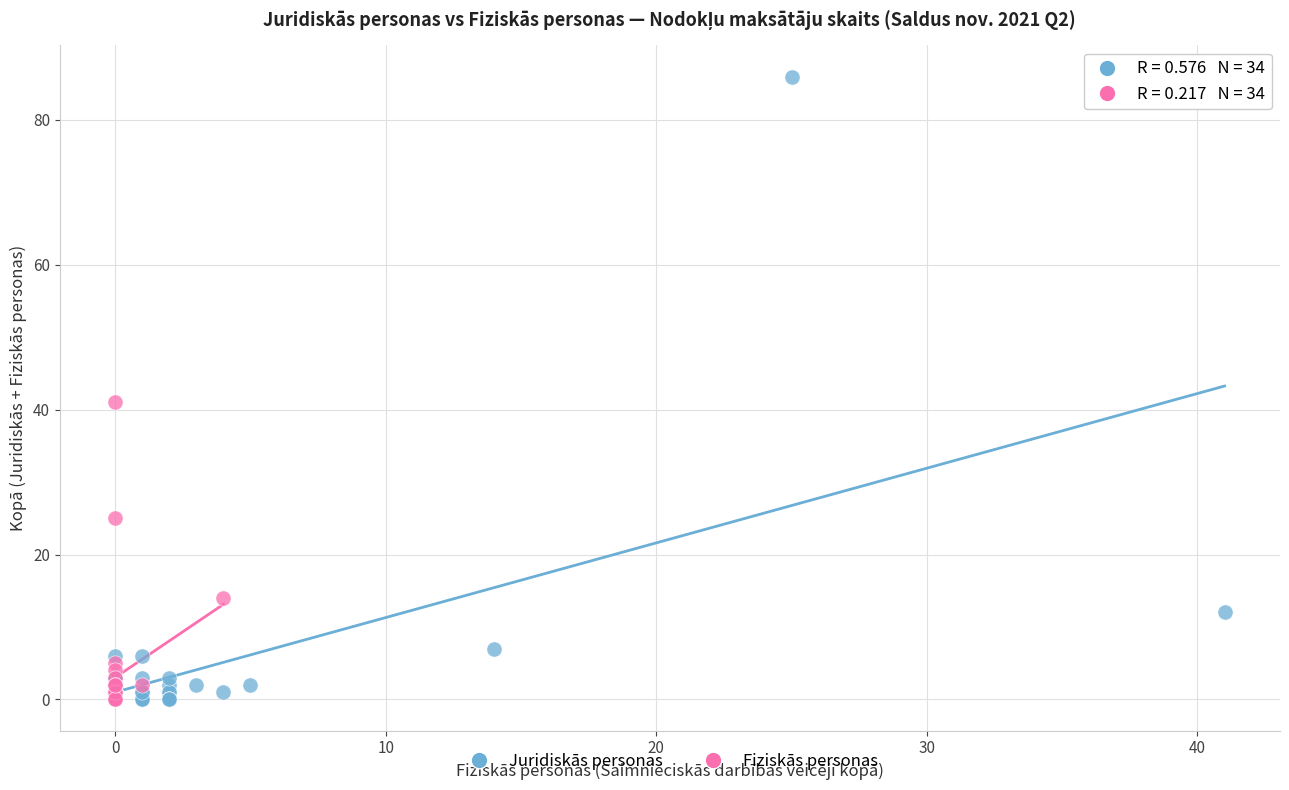

Which series has the widest spread of Y values?

Juridiskās personas